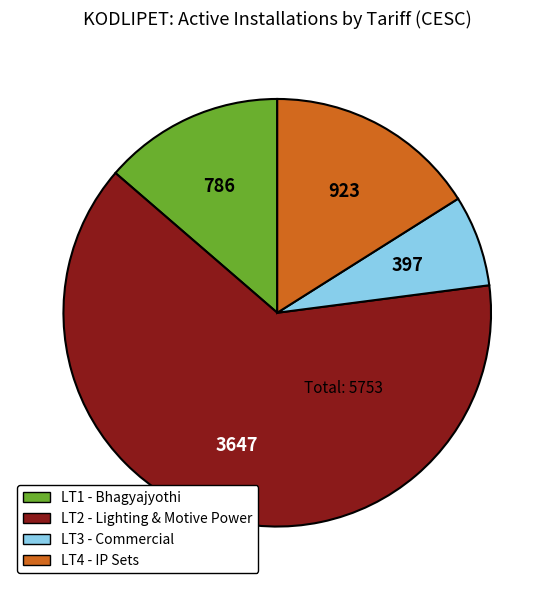

How many slices are in this pie chart?

4